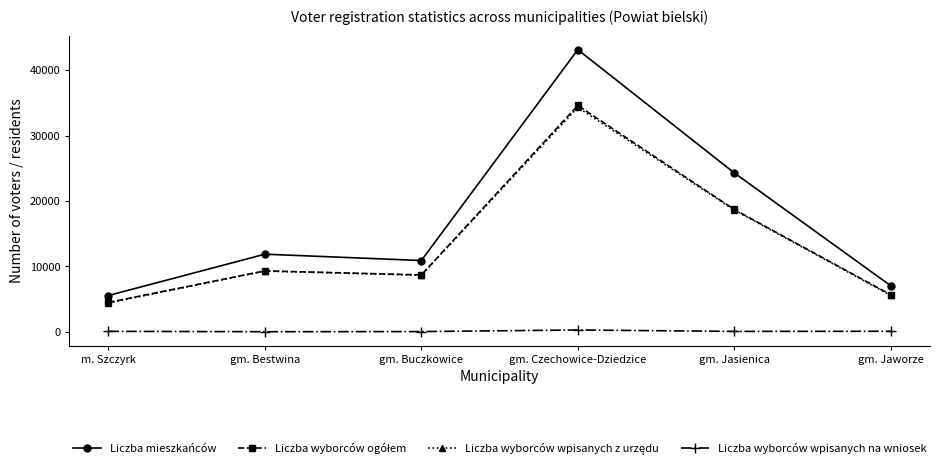

What is the label of the 3rd point from the right?

gm. Czechowice-Dziedzice